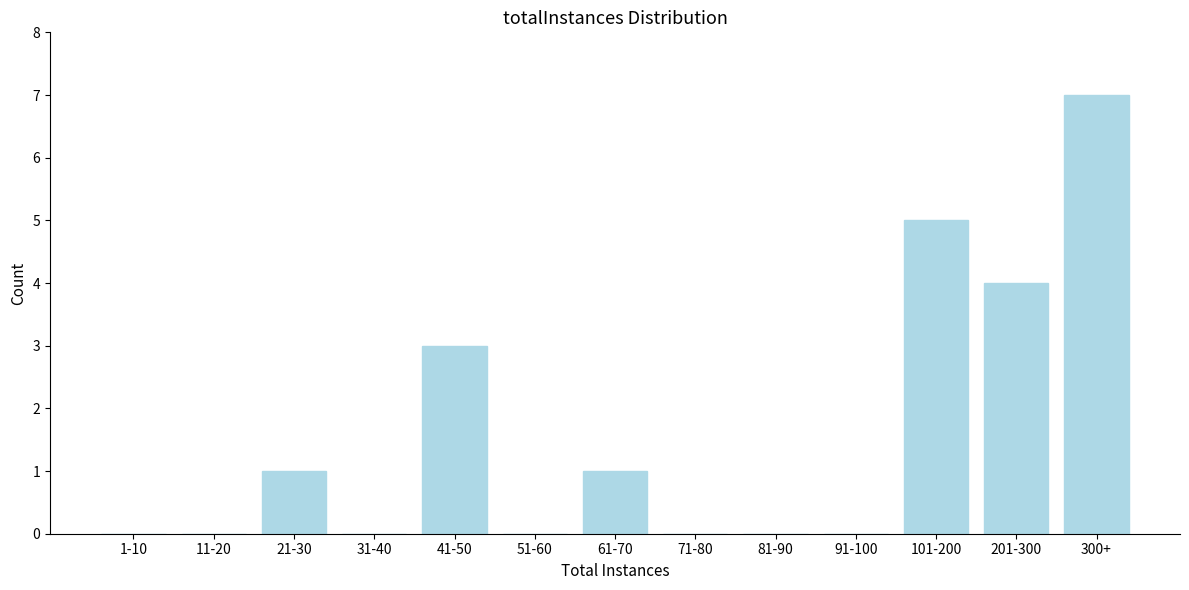

Reading left to right, what are all the values shown in this chart?

1-10=0	11-20=0	21-30=1	31-40=0	41-50=3	51-60=0	61-70=1	71-80=0	81-90=0	91-100=0	101-200=5	201-300=4	300+=7